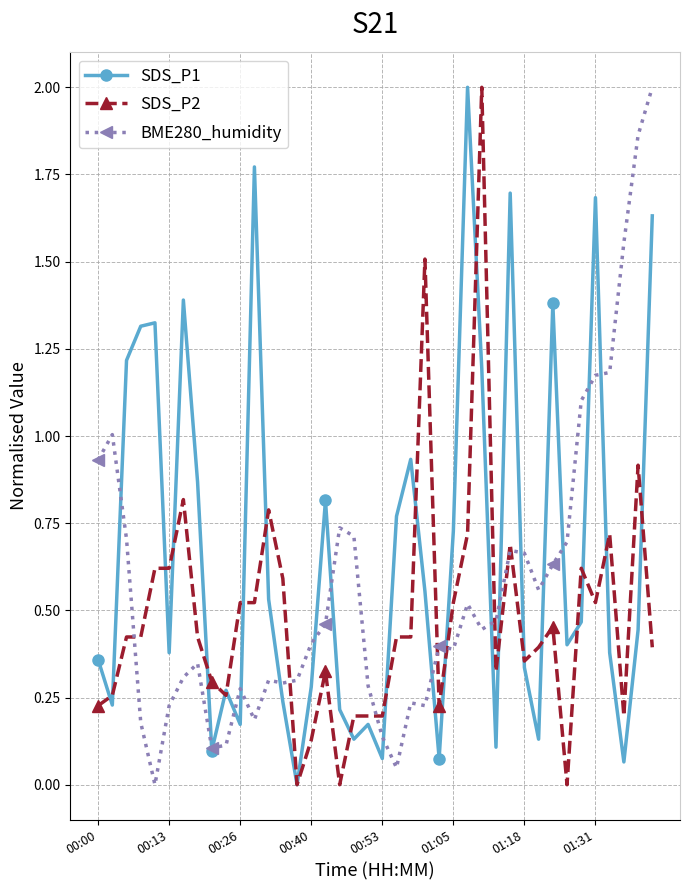

What is the value of the SDS_P1 point at the 33rd from the left?

1.4